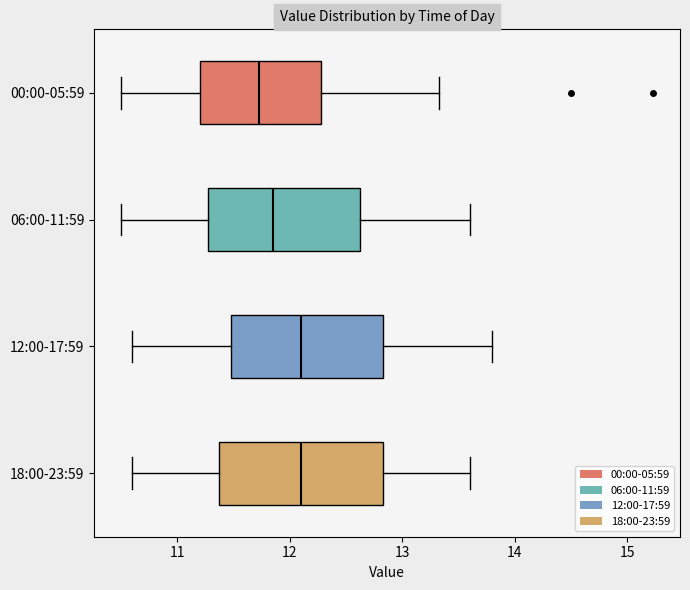

Where does the left whisker of the box for 06:00-11:59 end on the x-axis? The values are not printed on the chart, so give them approximately, as read against the axis.

10.5